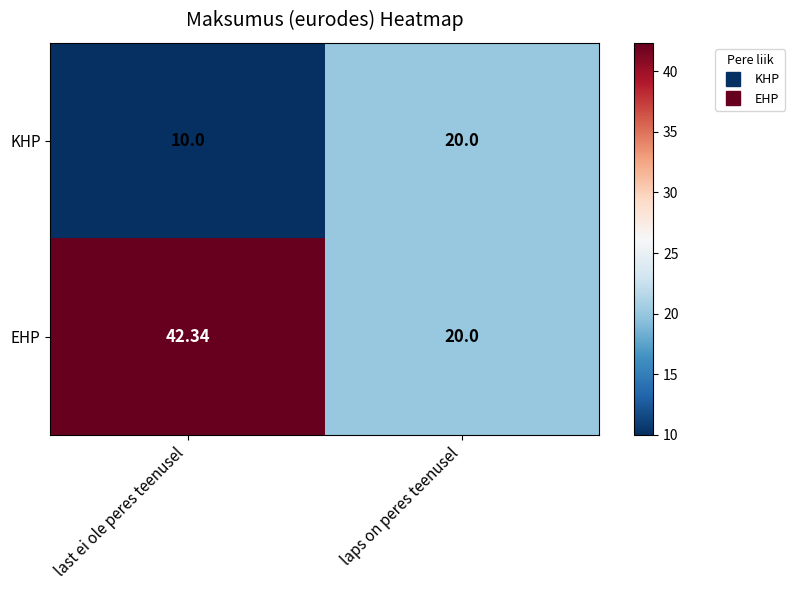

How many distinct data groups are displayed?

2